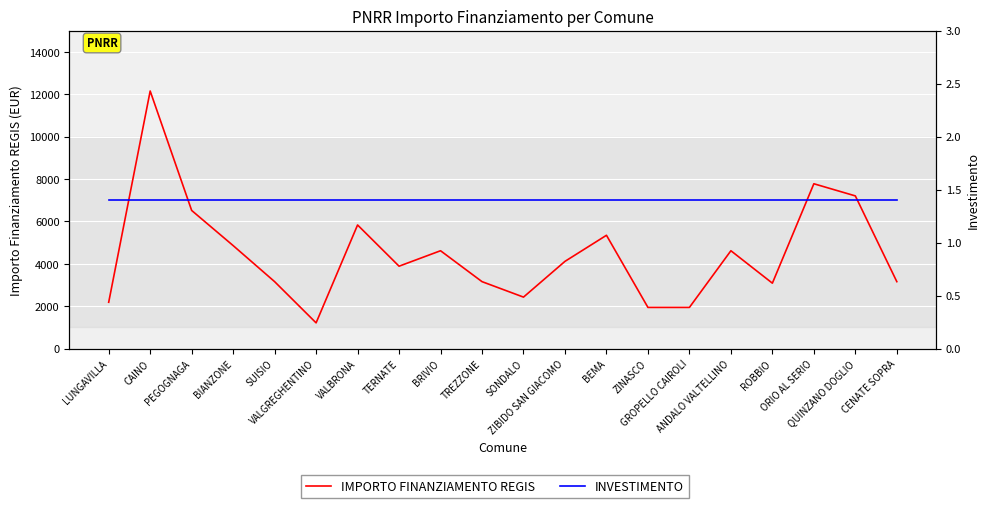

True or false: IMPORTO FINANZIAMENTO REGIS has a value of 4617.0 at ANDALO VALTELLINO.

True